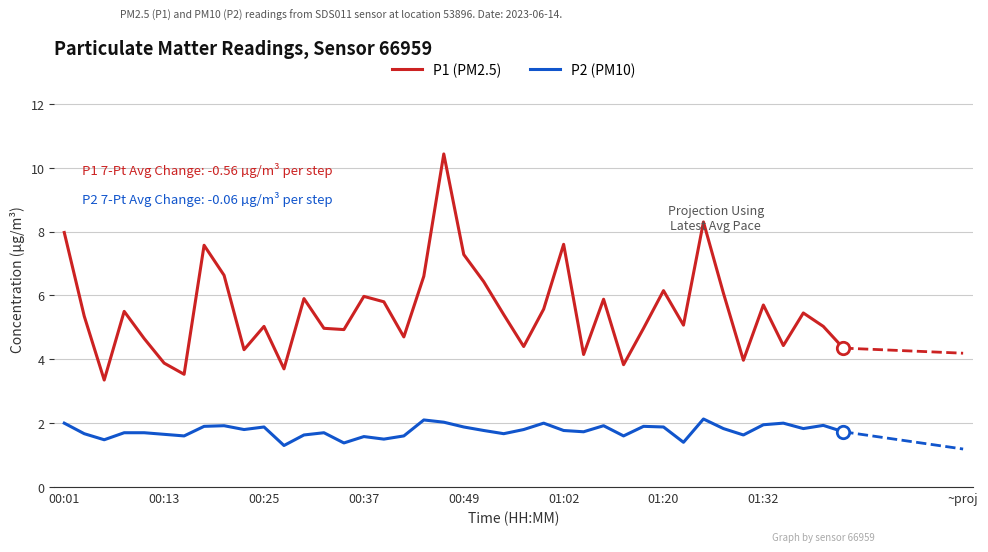

Which series has the largest Y range (max minus min)?

P1 (PM2.5)